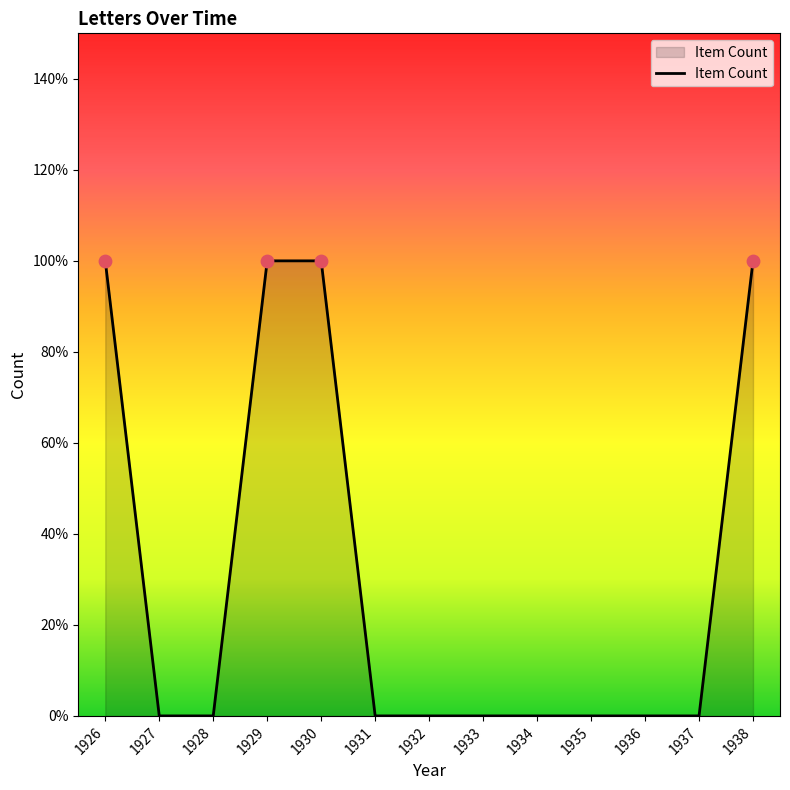

What is the change in value from 1929 to 1936?

-1